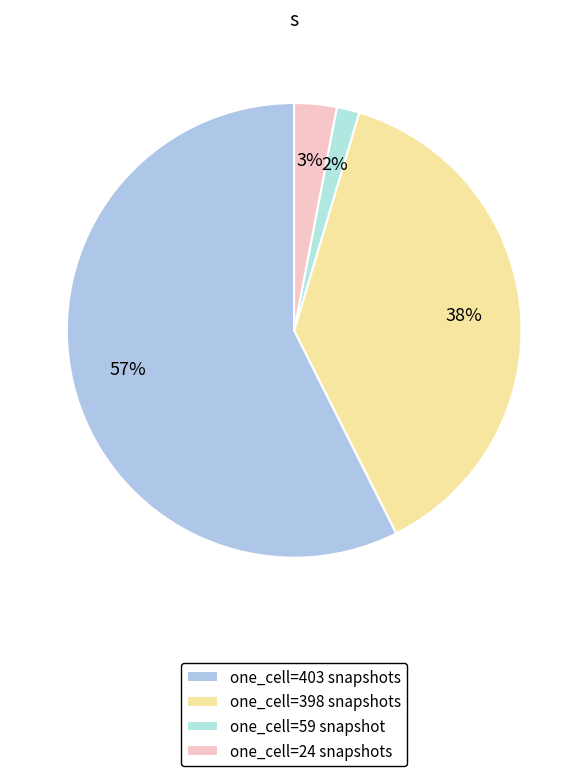

Rank the categories by value from lowest to highest.

one_cell=59 snapshot, one_cell=24 snapshots, one_cell=398 snapshots, one_cell=403 snapshots